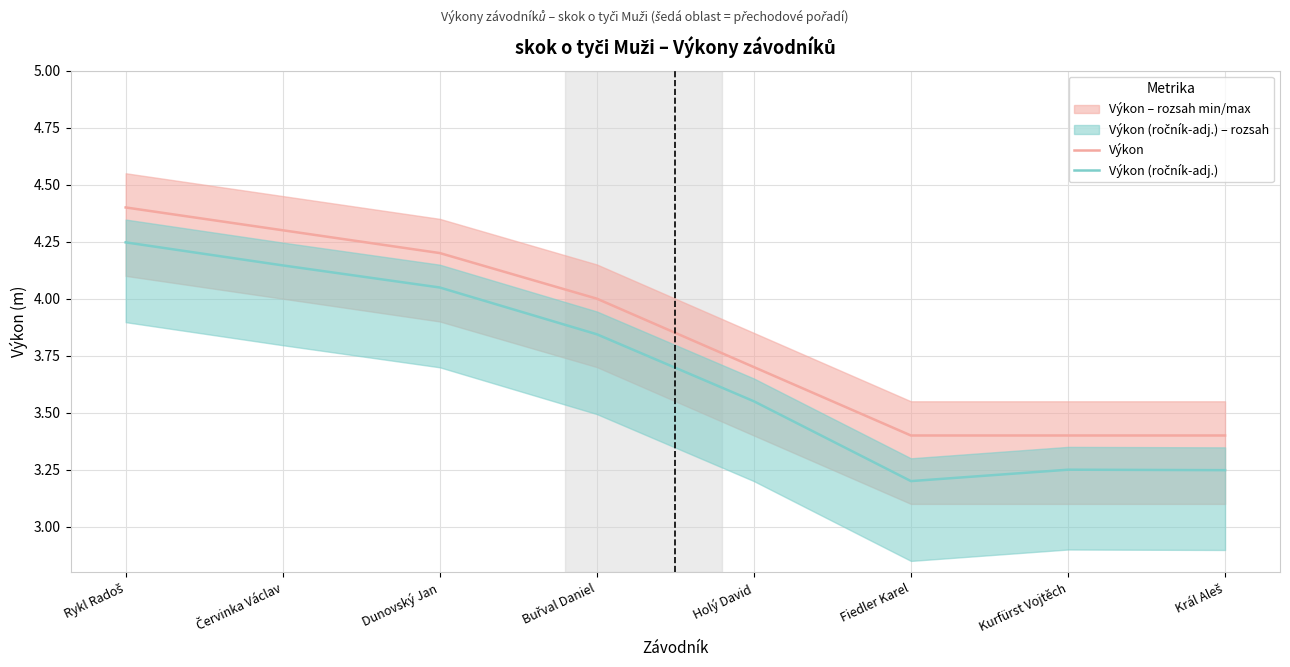

What is the sum of the Výkon values at Dunovský Jan and Rykl Radoš?

8.6